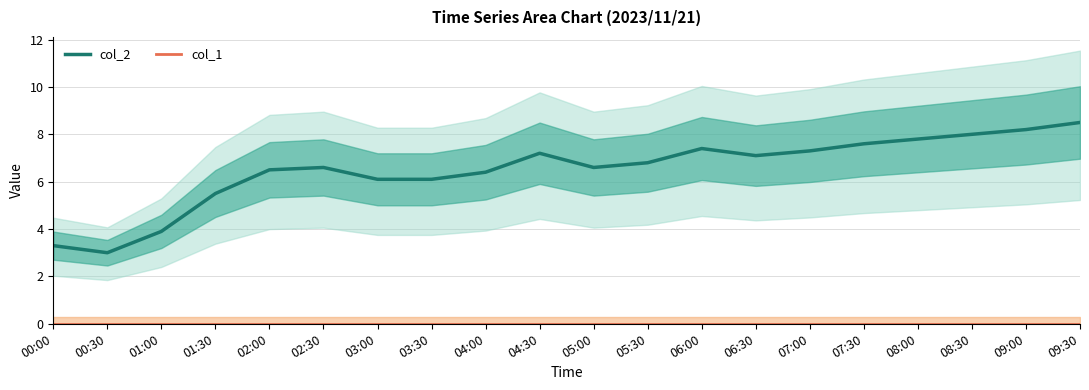

At which category does col_2 reach its first local valley?

00:30